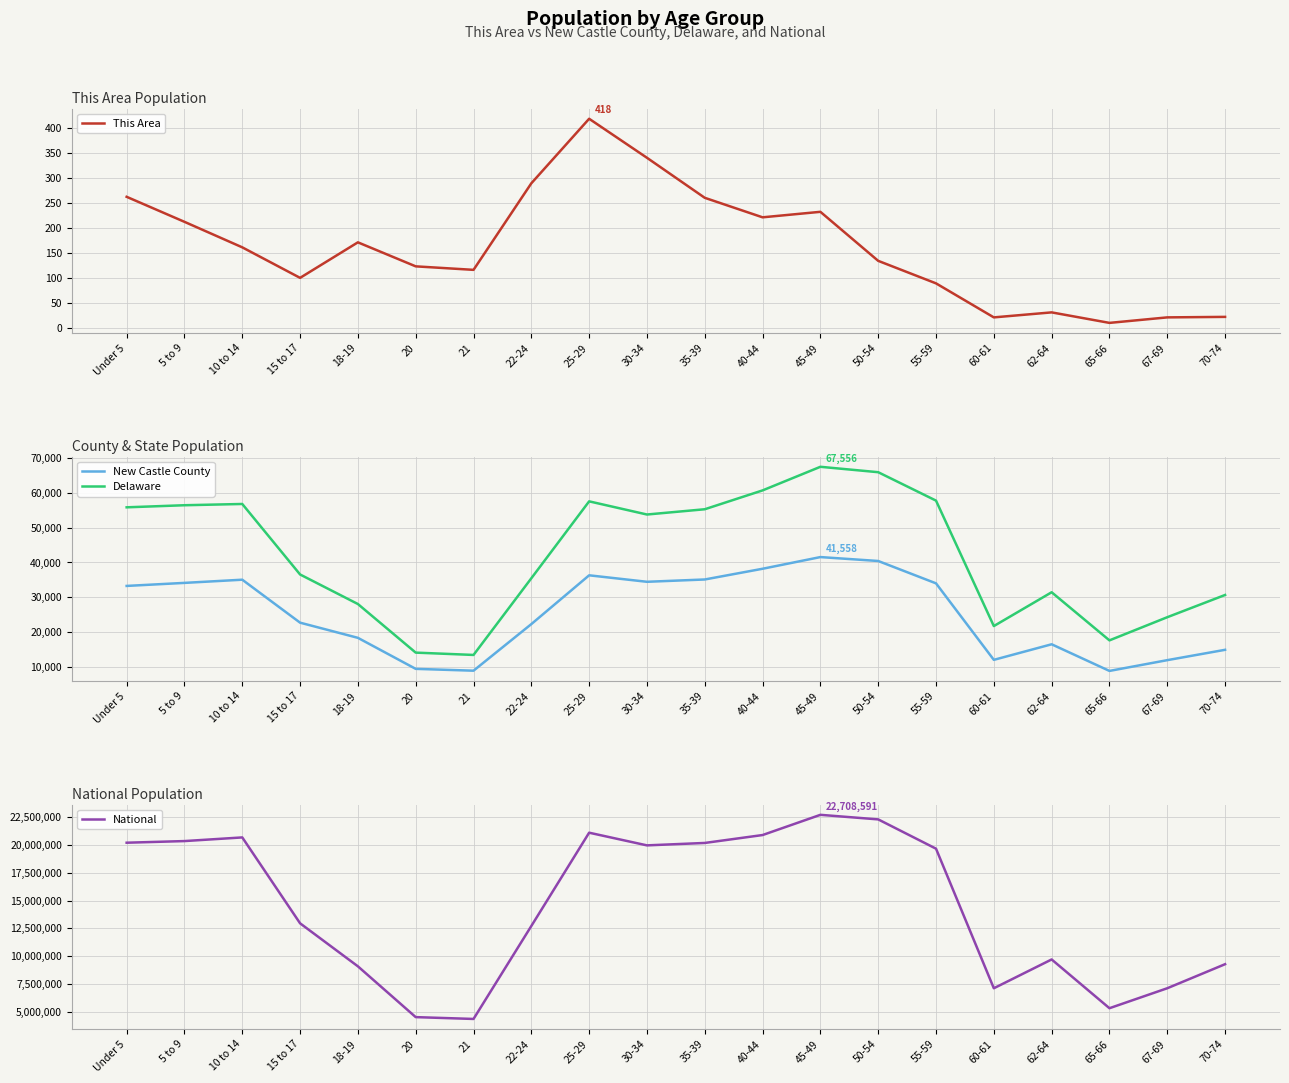

What are all the series names shown in the legend?

This Area, New Castle County, Delaware, National